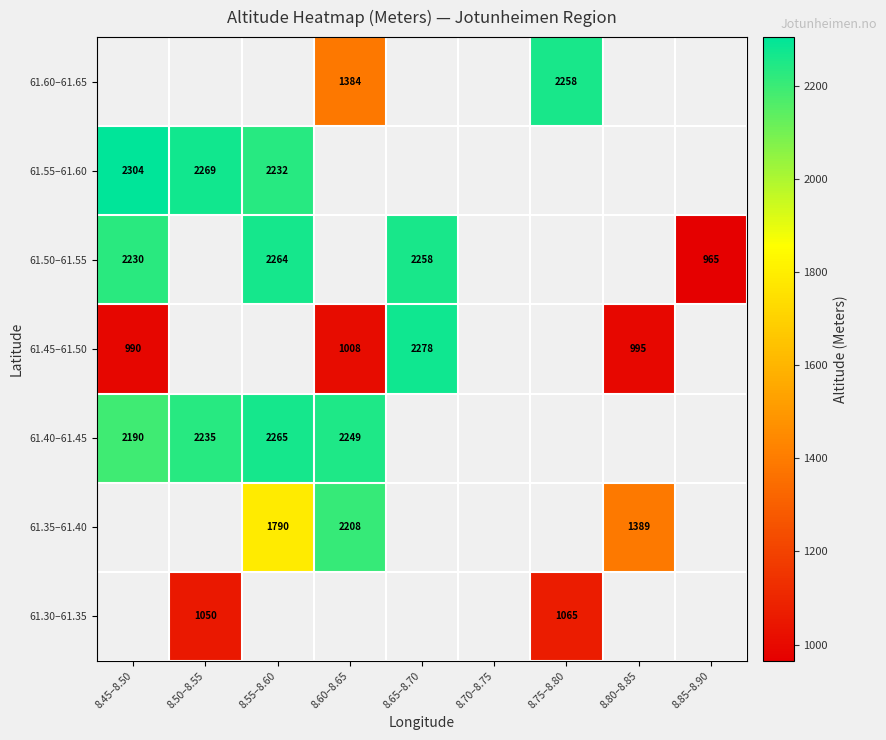

The value of 61.50–61.55 at 8.55–8.60 is 3094. True or false?

False